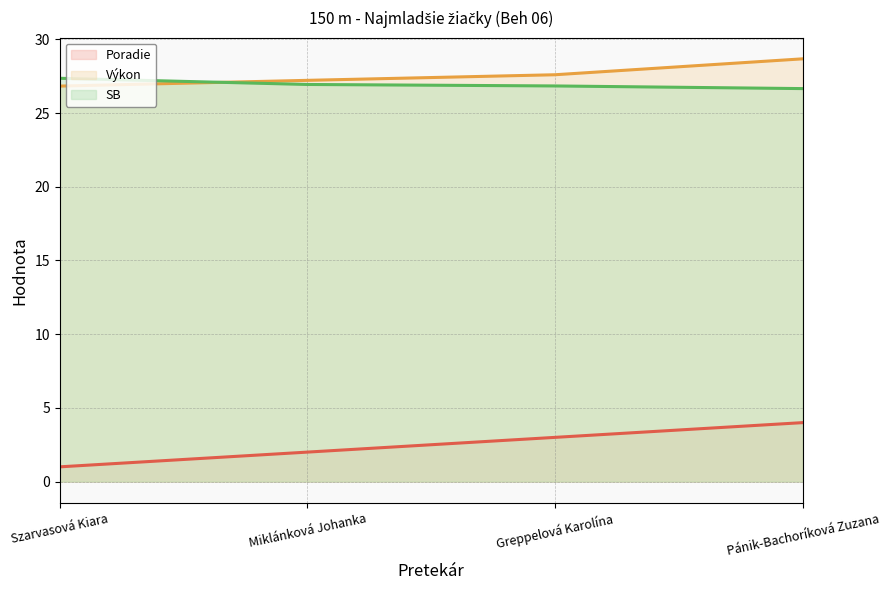

How many data points does each series have?

4